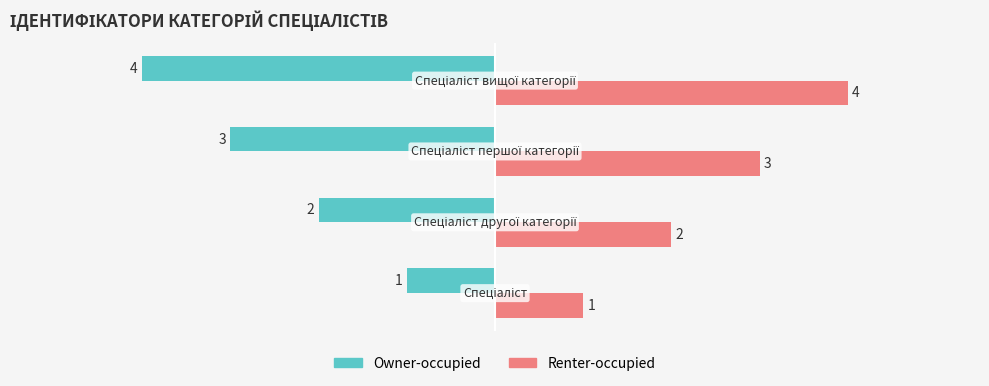

Rank the series by their average value, from lowest to highest.

Owner-occupied, Renter-occupied